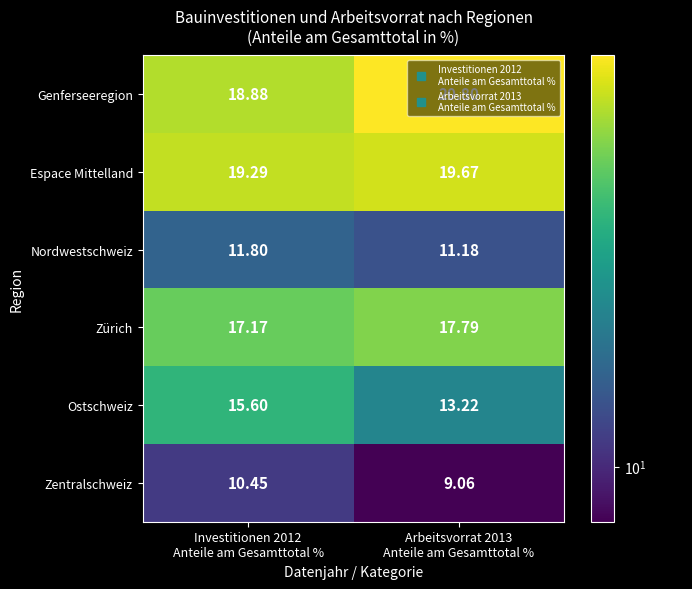

List the series in order of their peak value, lowest first.

Zentralschweiz, Nordwestschweiz, Ostschweiz, Zürich, Espace Mittelland, Genferseeregion